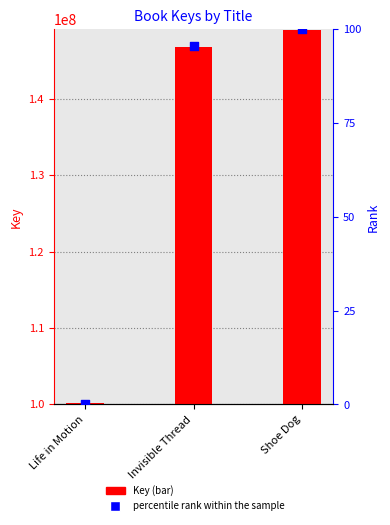

Which series has the largest total across all categories?

Key